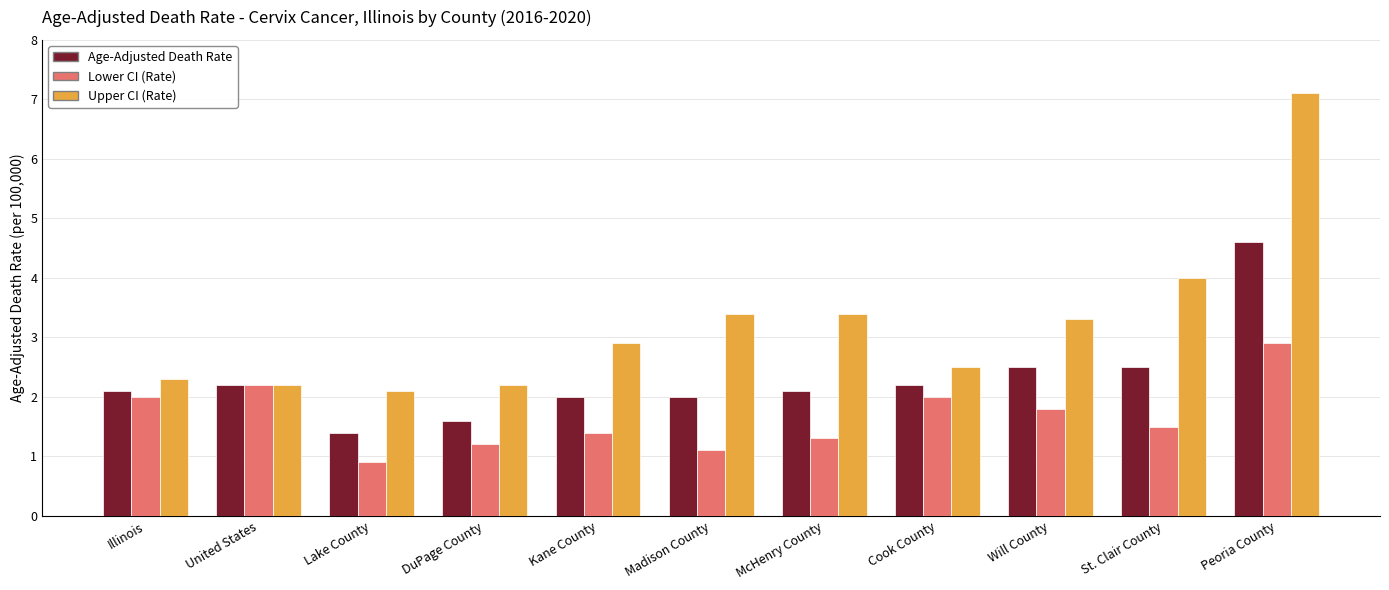

What is the label of the 2nd bar from the left?

United States